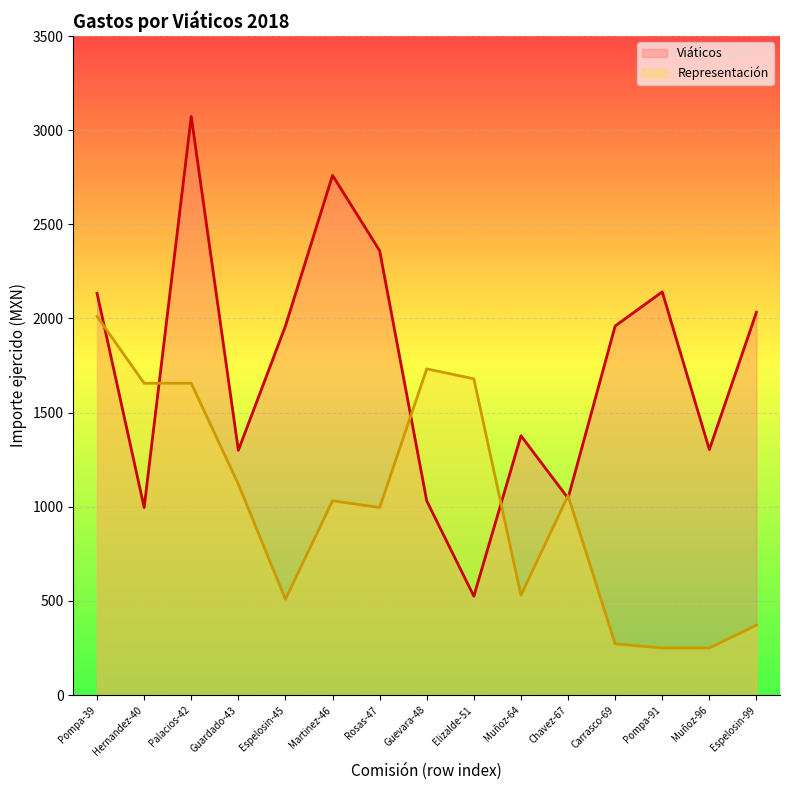

How many lines are shown in the chart?

2